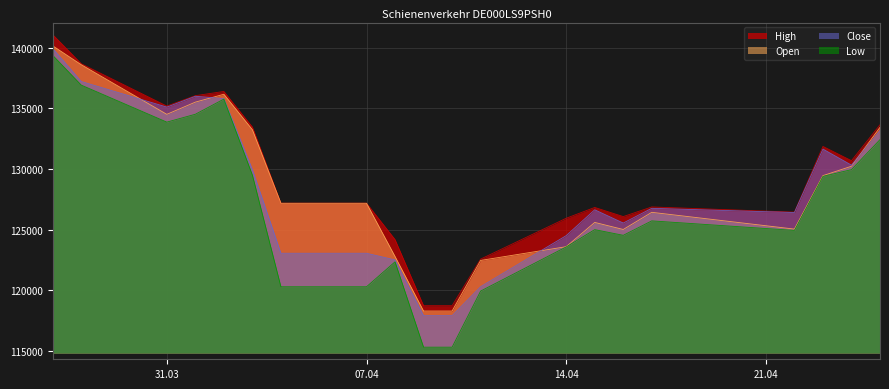

True or false: Open and High intersect in this chart.

False